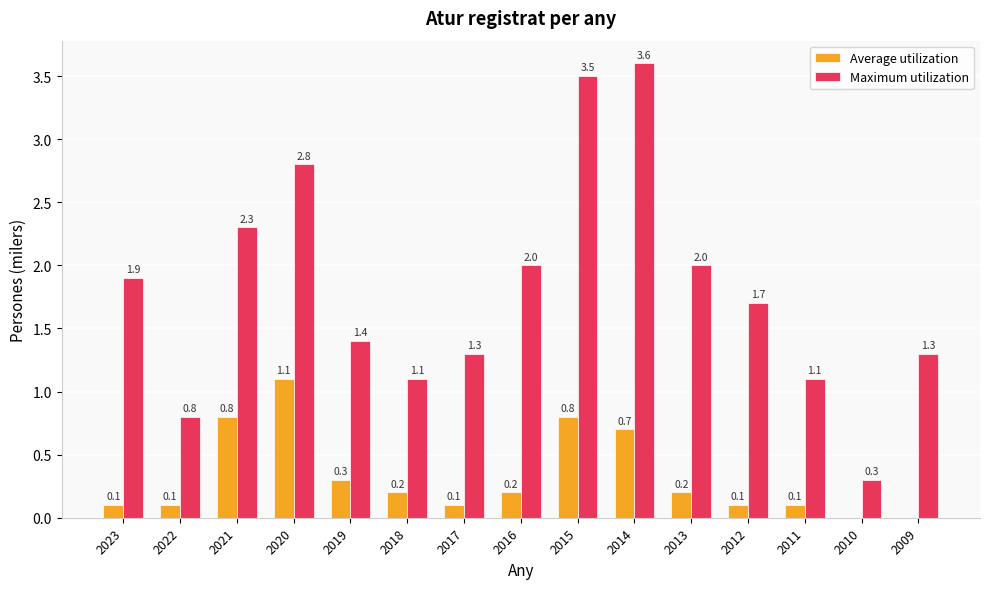

What is the total value across all series at 2014?

4.3